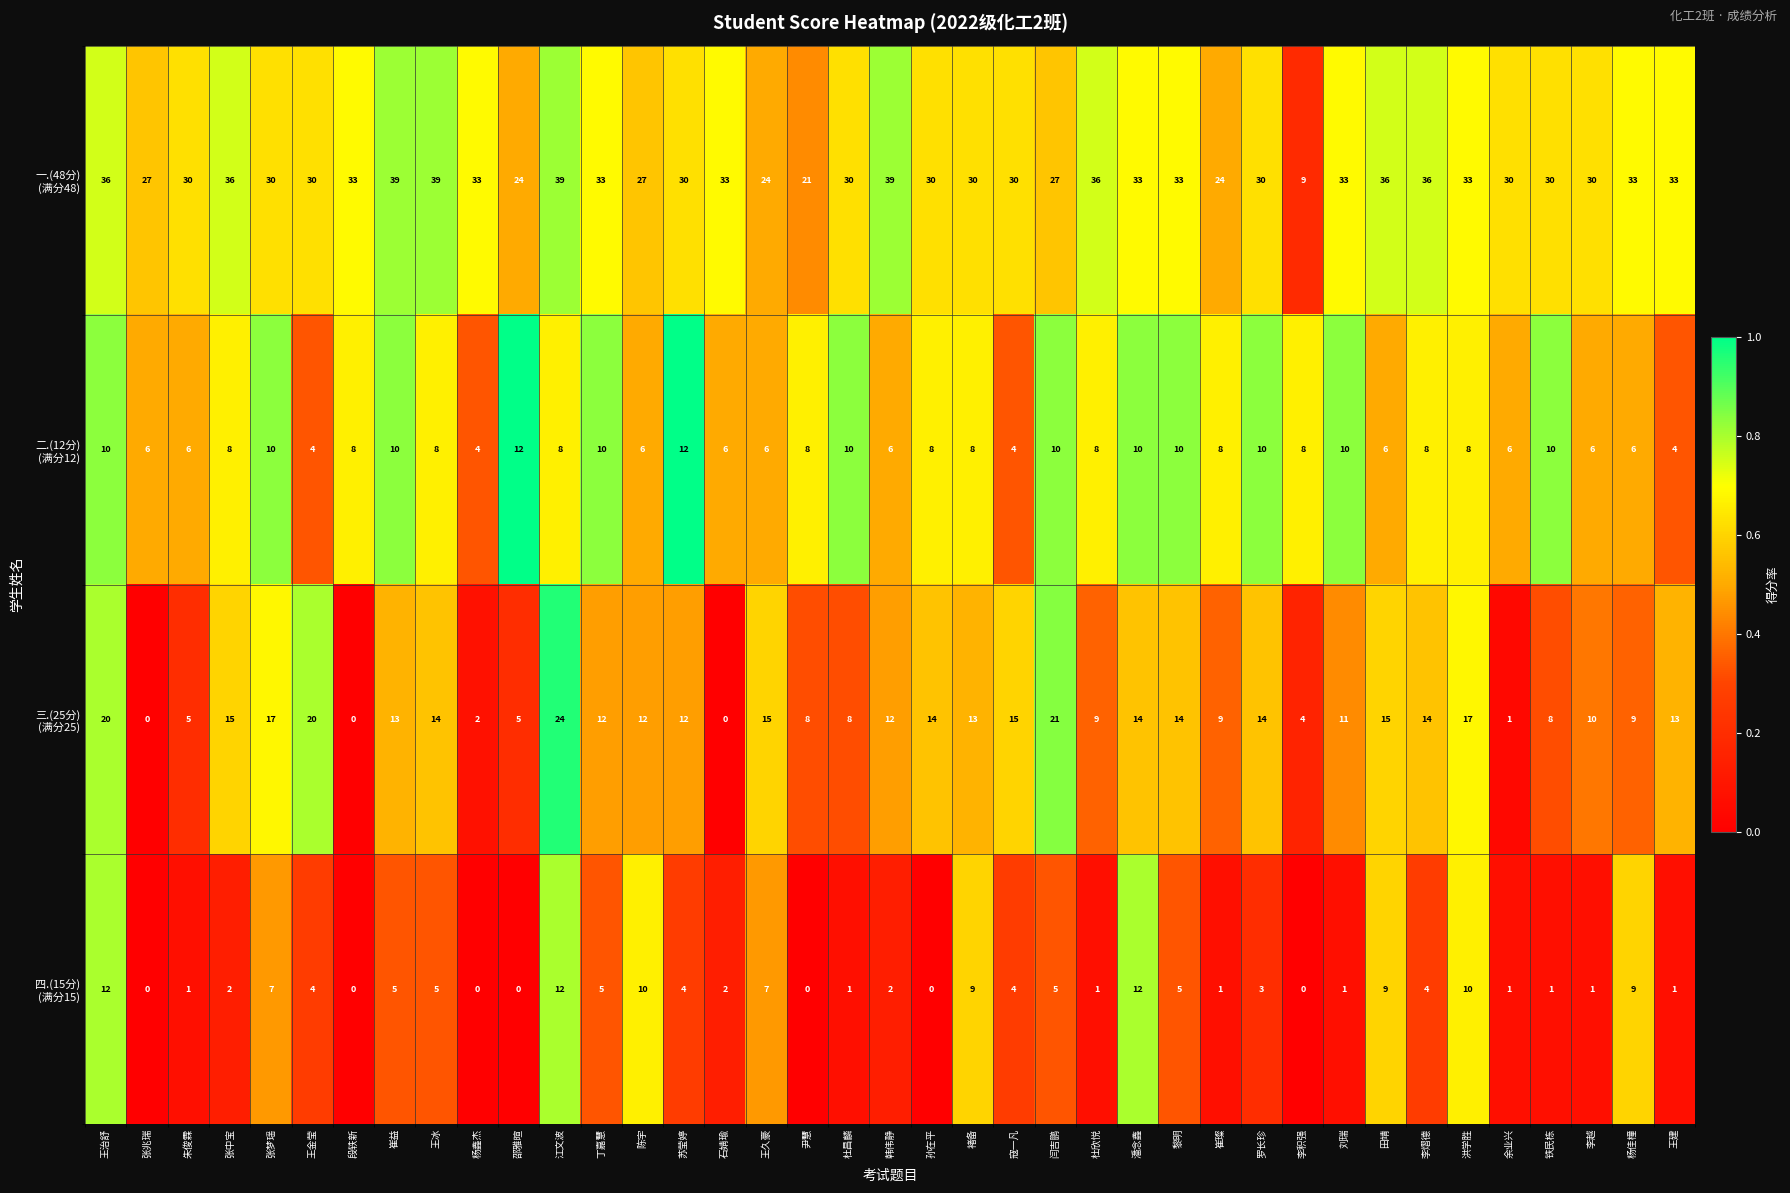

What is the spread (max minus min) of values at 石婧瑜?

33